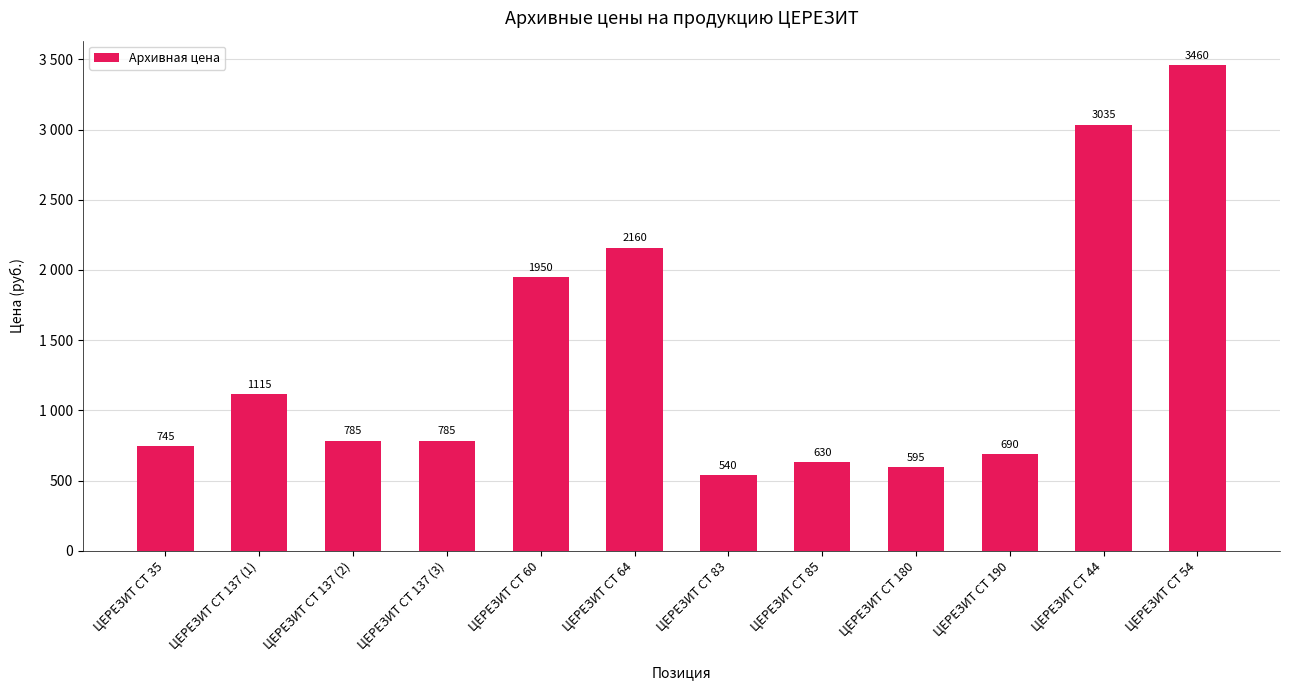

What is the minimum value shown in the chart?

540